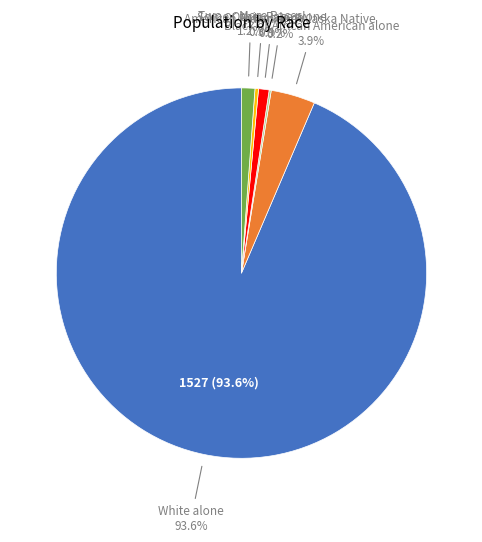

The Asian alone slice represents 1% of the pie. True or false?

True